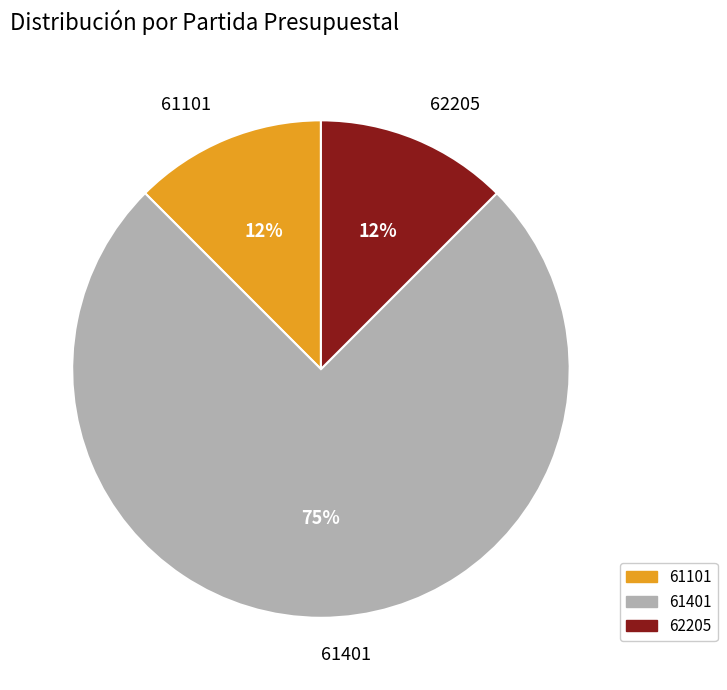

Count the number of slices in the pie.

3